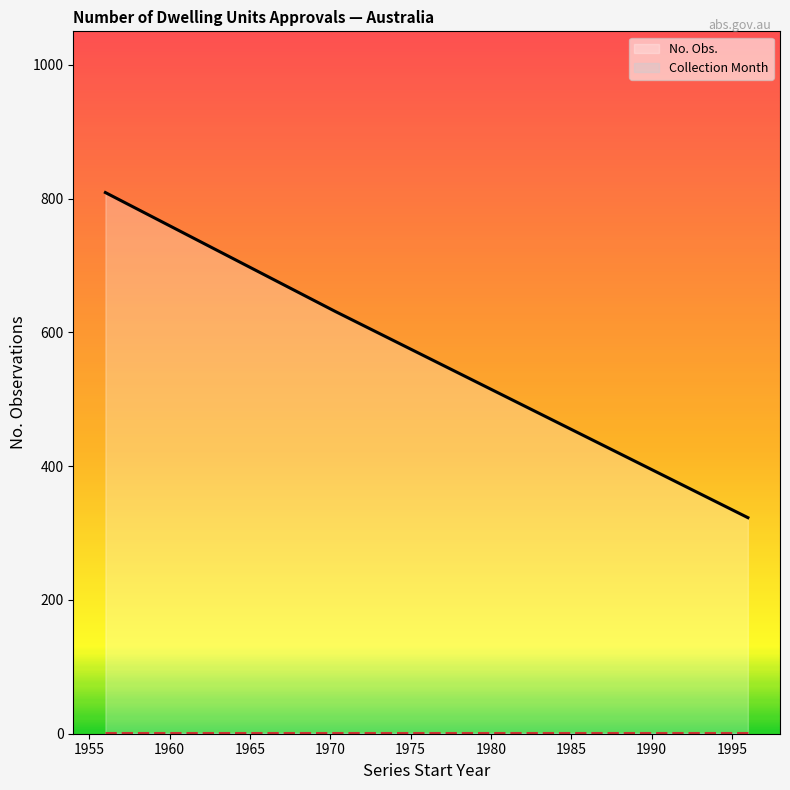

What is the difference between the maximum and minimum values in the No. Obs. series?

486.0